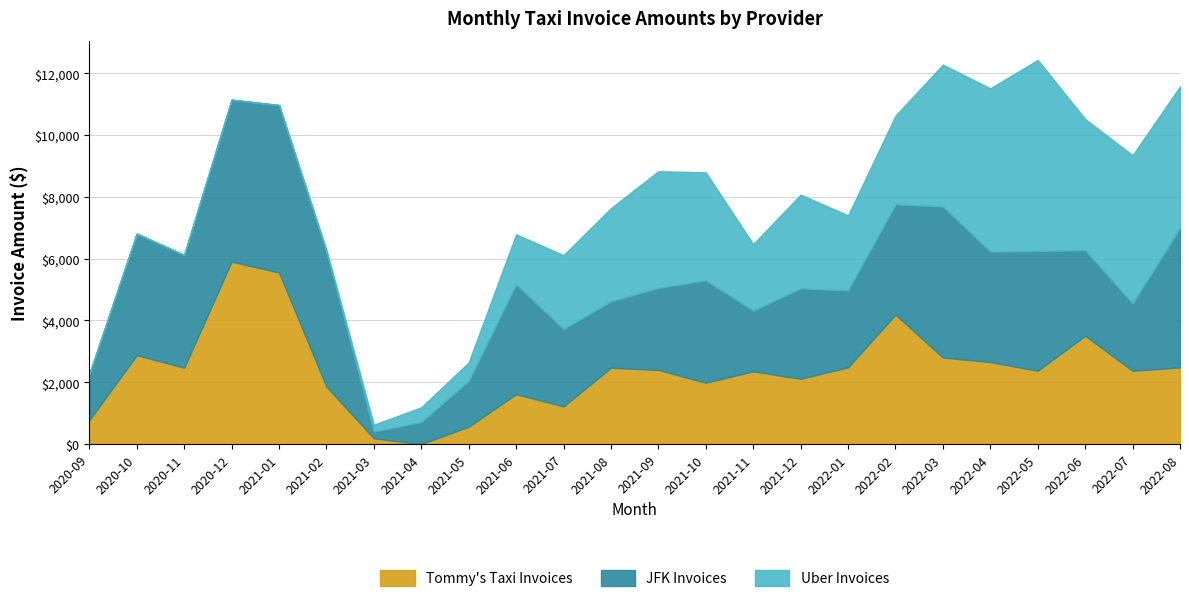

Rank the series by their maximum value, from highest to lowest.

Uber Invoices, Tommy's Taxi Invoices, JFK Invoices